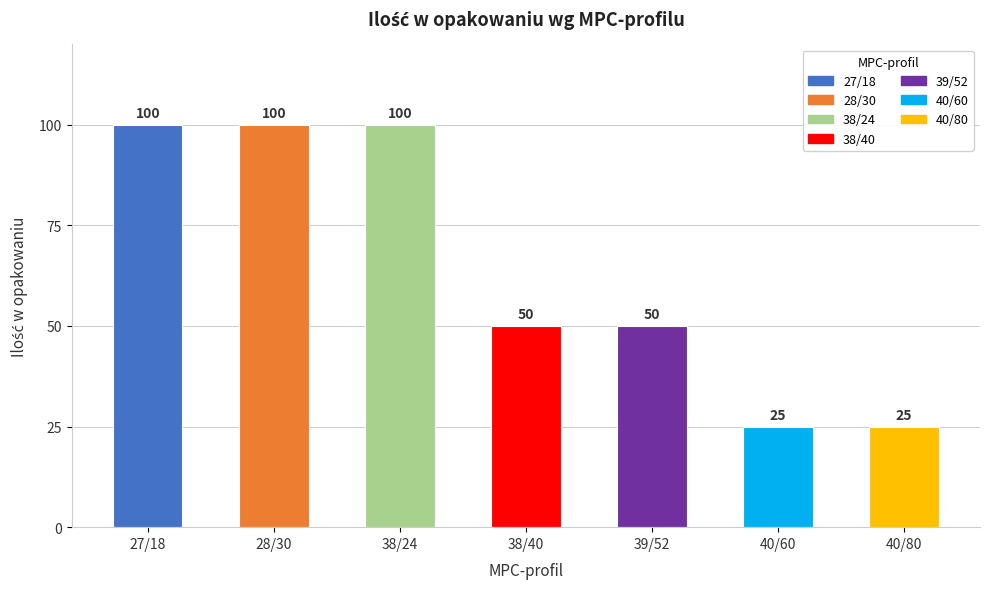

What value does the data have at 39/52, to the nearest 10?

50